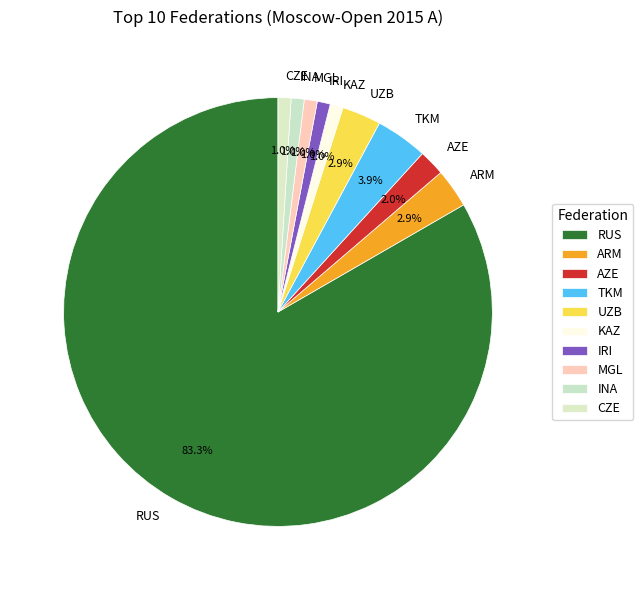

Count the number of slices in the pie.

10